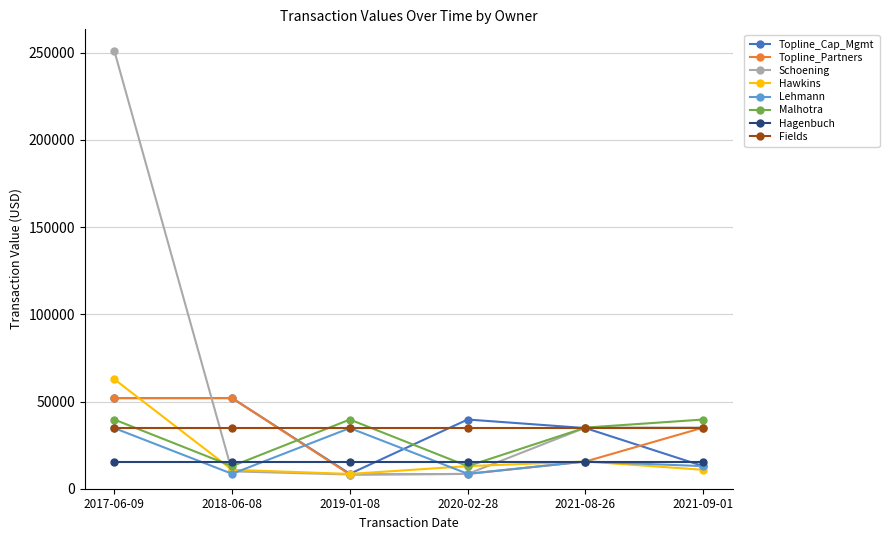

True or false: Lehmann and Topline_Partners cross at least once.

True